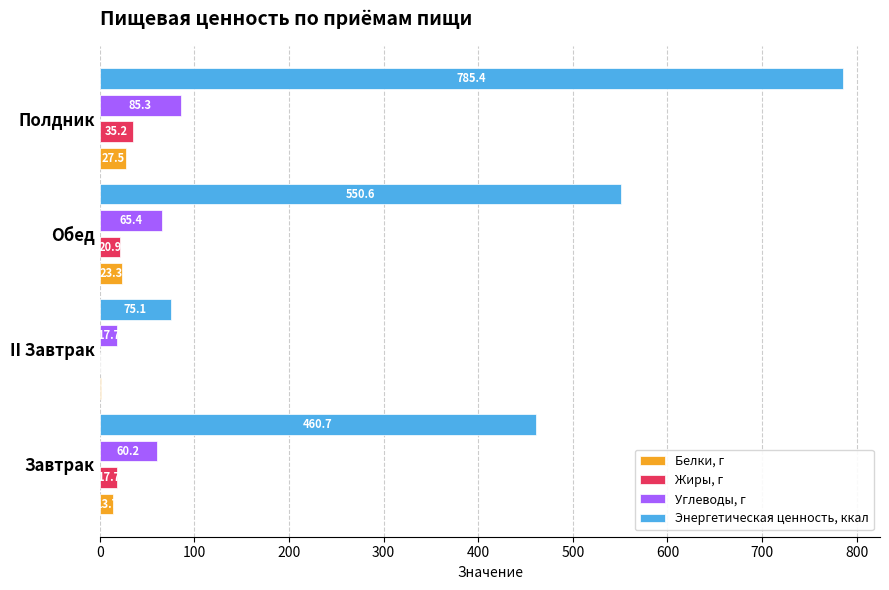

What is the total value across all series at Полдник?

933.4